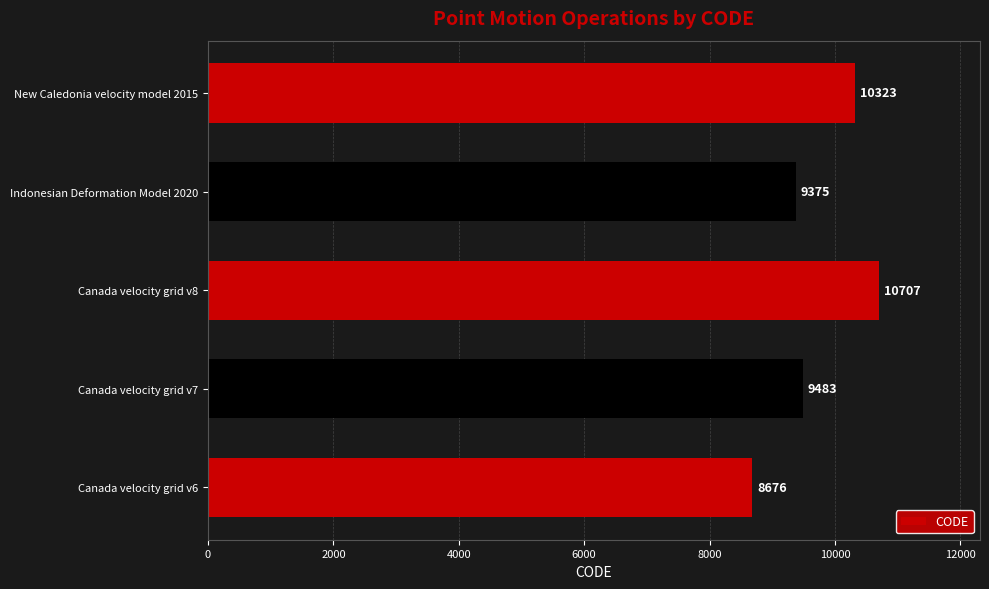

Which category has the highest value across all series?

Canada velocity grid v8